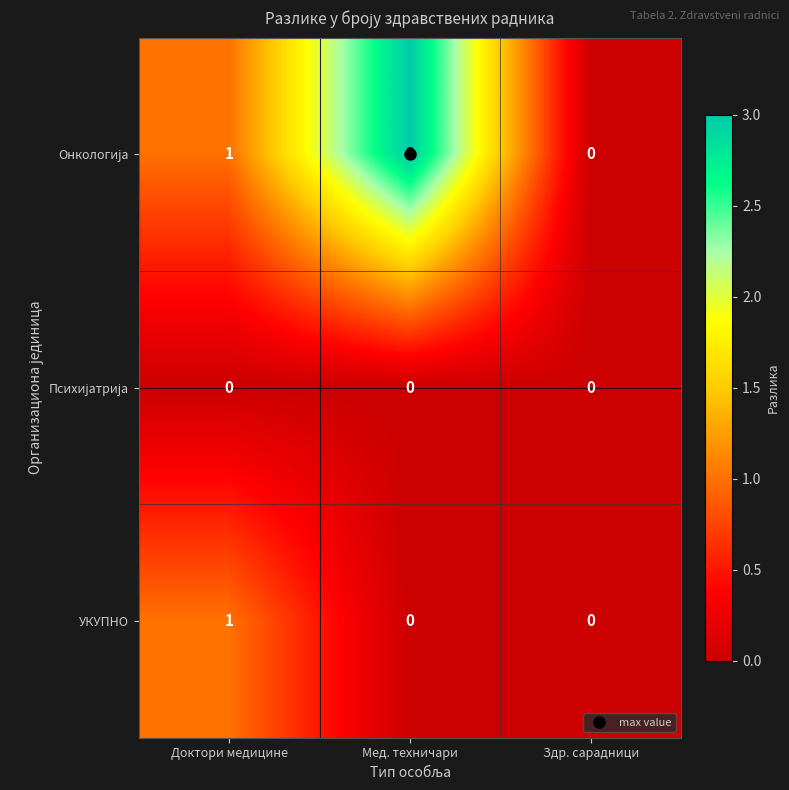

What is the total value across all series at Мед. техничари?

3